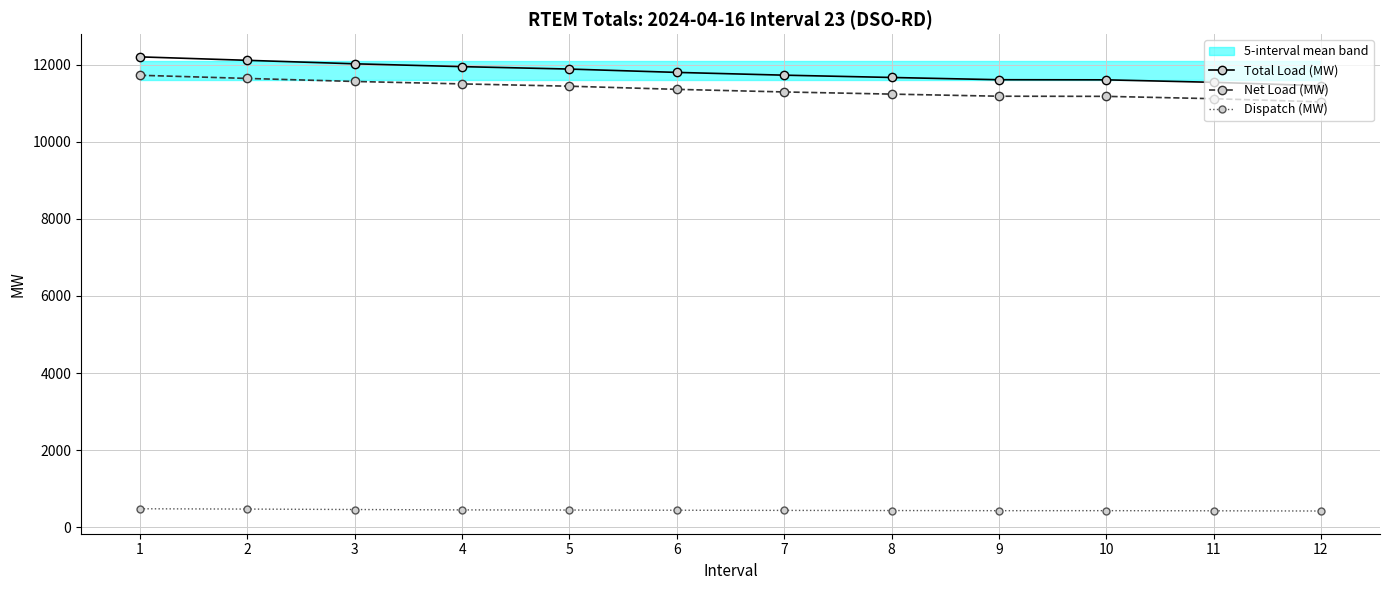

Which series has the largest range (max minus min)?

Total Load (MW)